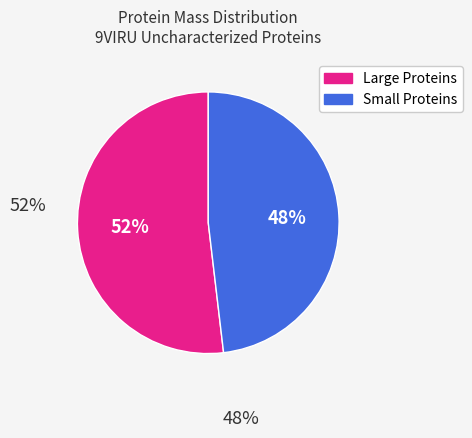

To the nearest percent, what is the difference between the largest and smallest slice percentages?

4%